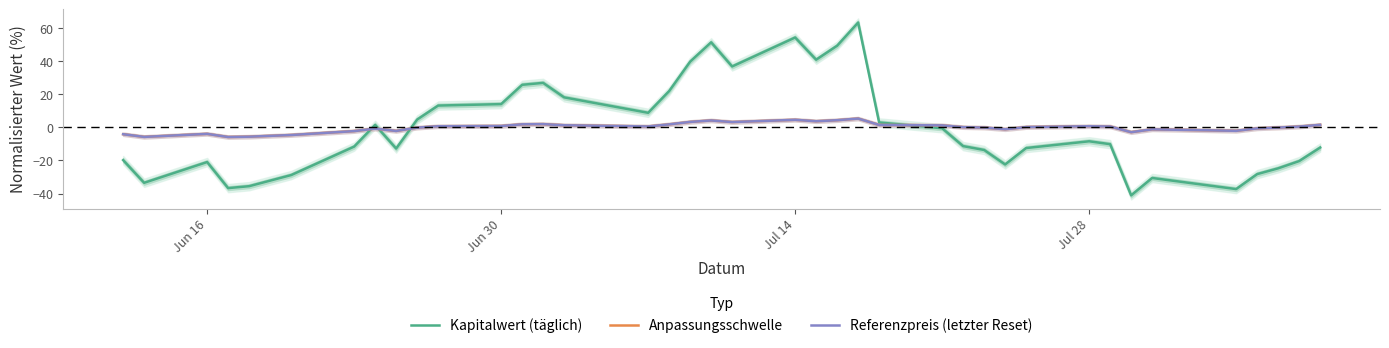

Which series ends up on top after the final intersection of Kapitalwert (täglich) and Referenzpreis (letzter Reset)?

Referenzpreis (letzter Reset)